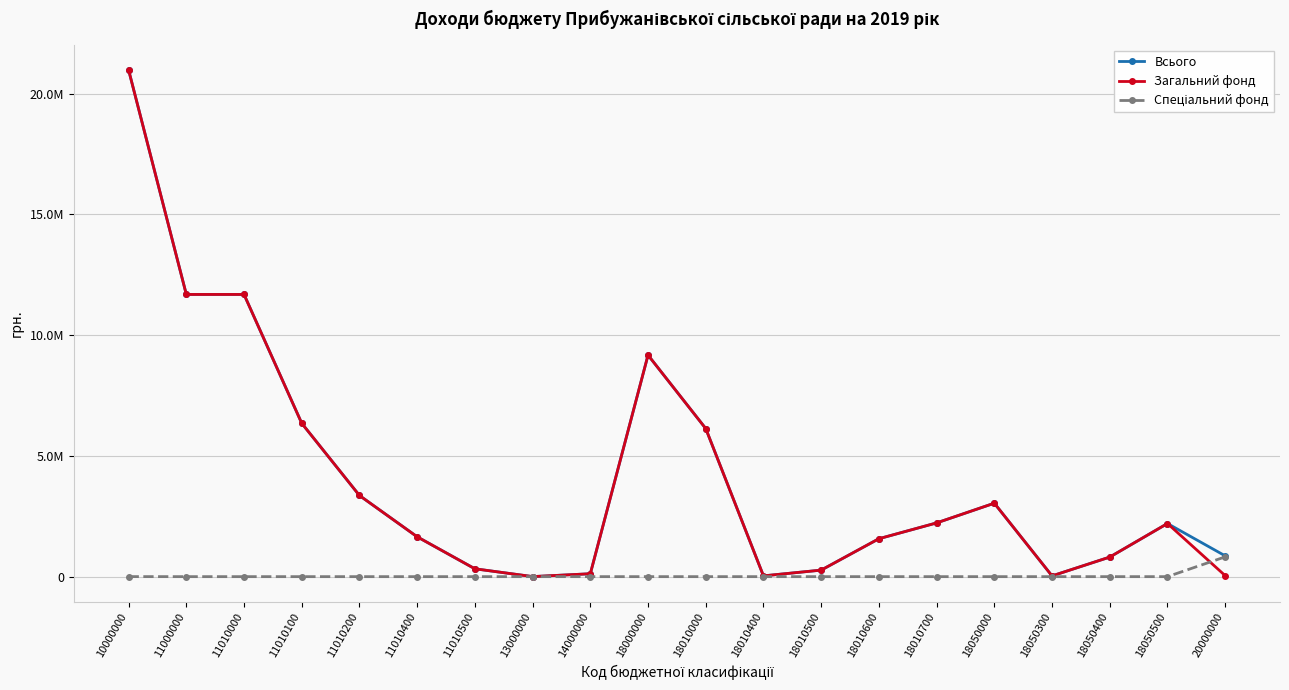

Where do Спеціальний фонд and Загальний фонд first cross each other?

18050500 and 20000000